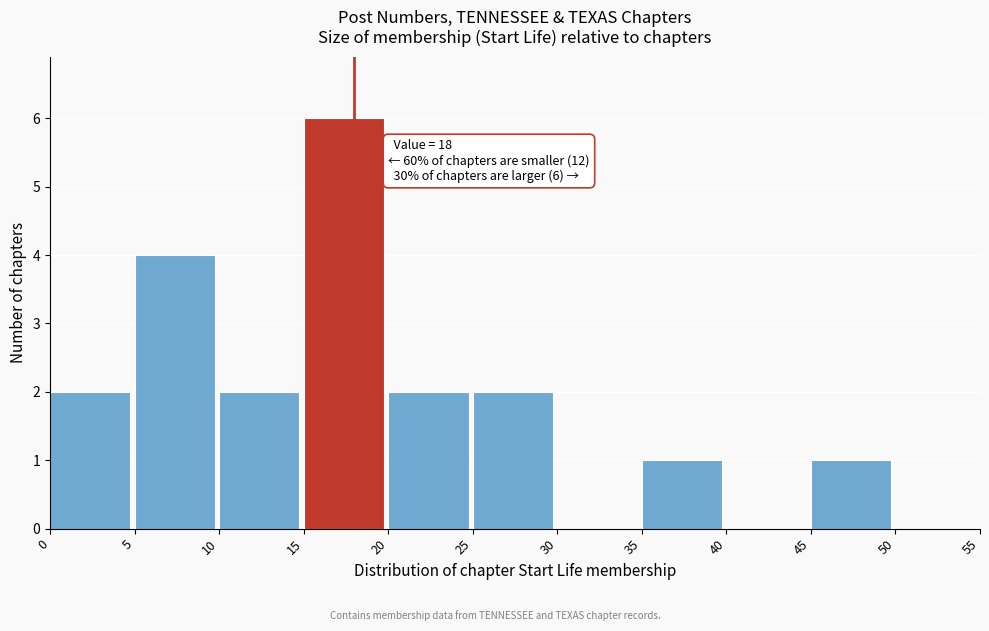

Over which range of the x-axis is the bar tallest?

15 to 20